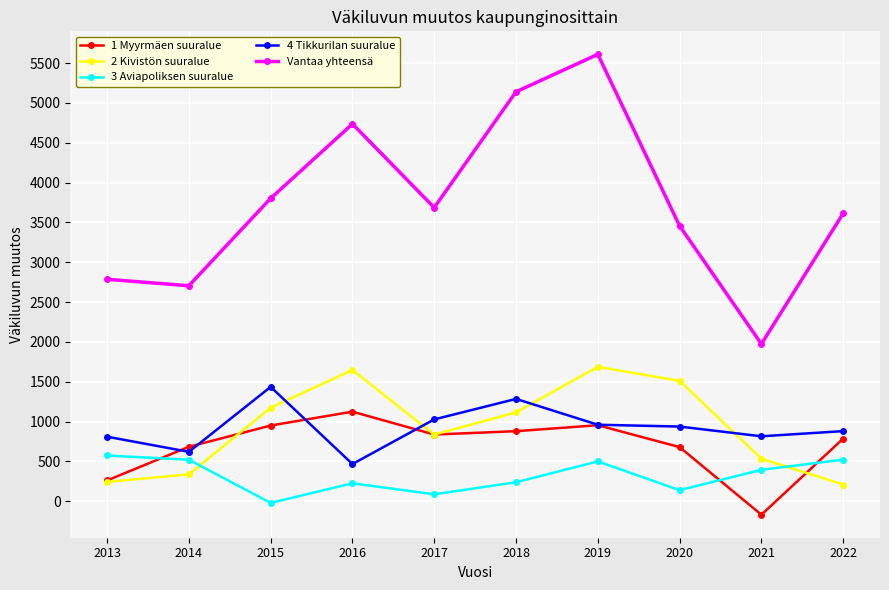

What is the highest value of the Vantaa yhteensä series?

5609